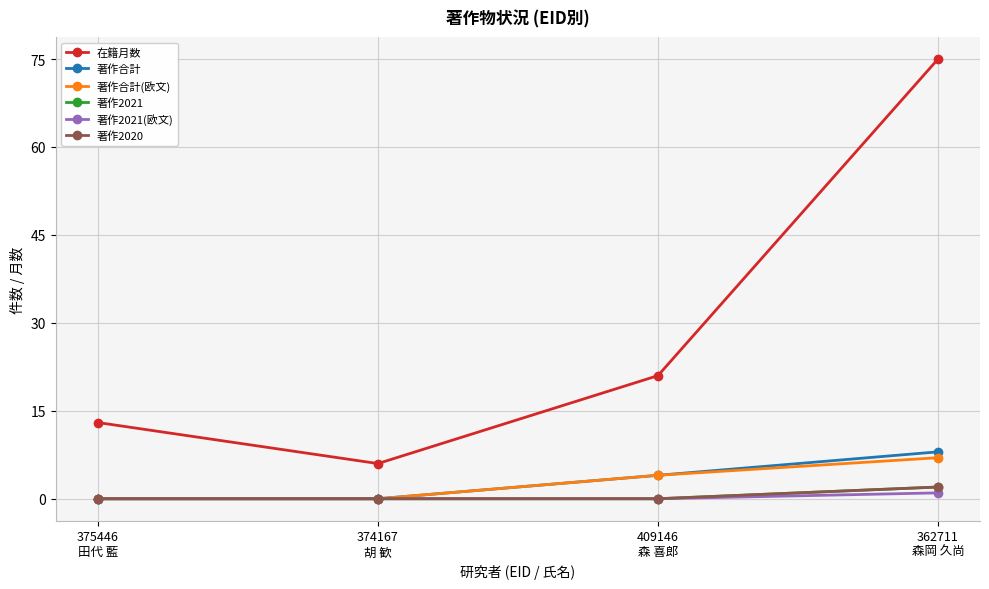

True or false: 著作合計(欧文) and 在籍月数 intersect in this chart.

False